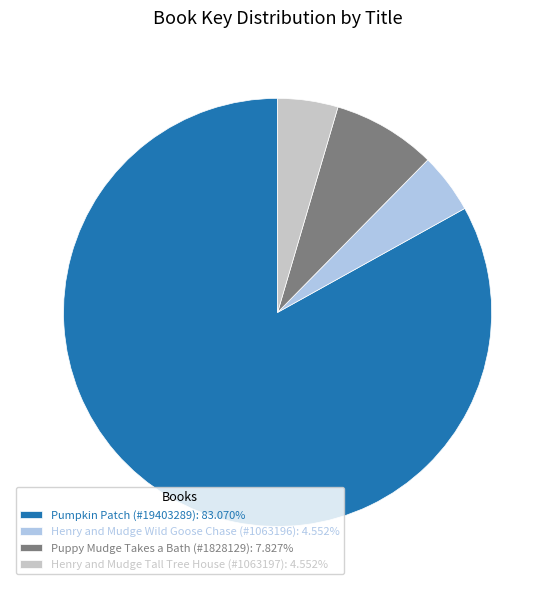

Which slice is the largest?

Pumpkin Patch (#19403289)